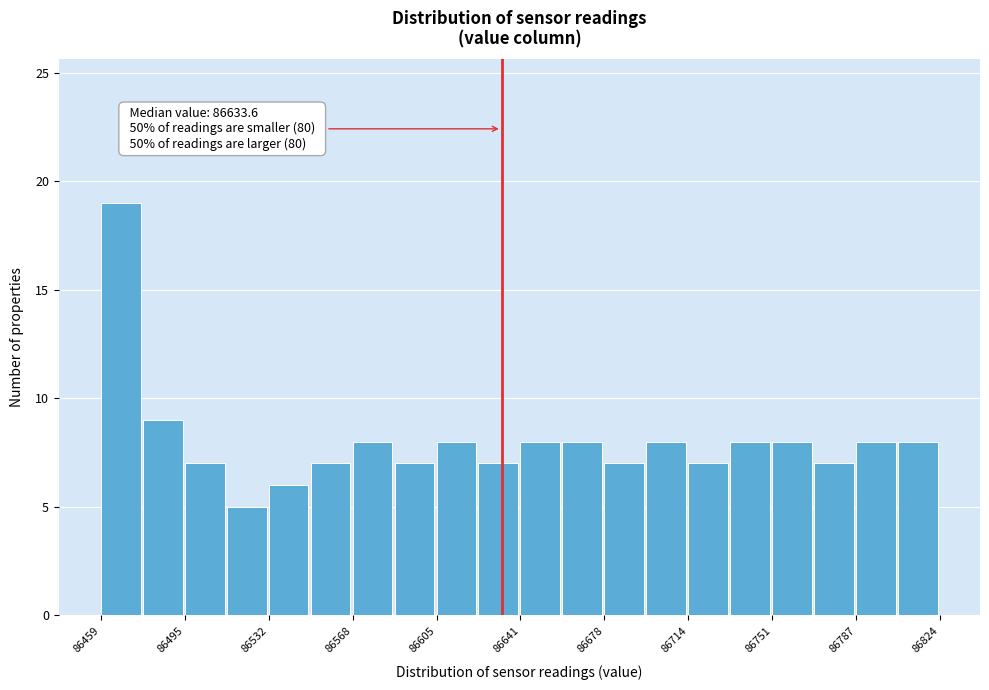

Read against the x-axis, roughly where is the centre of the tallest bar?

86470